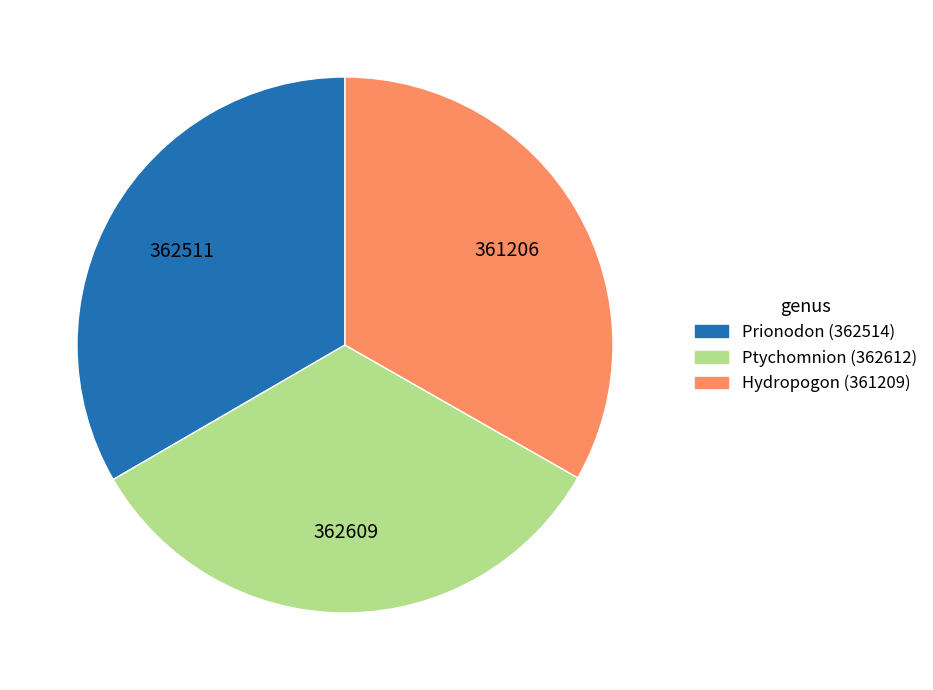

What is the ratio of the value at Hydropogon (361209) to the value at Ptychomnion (362612)?

1.0